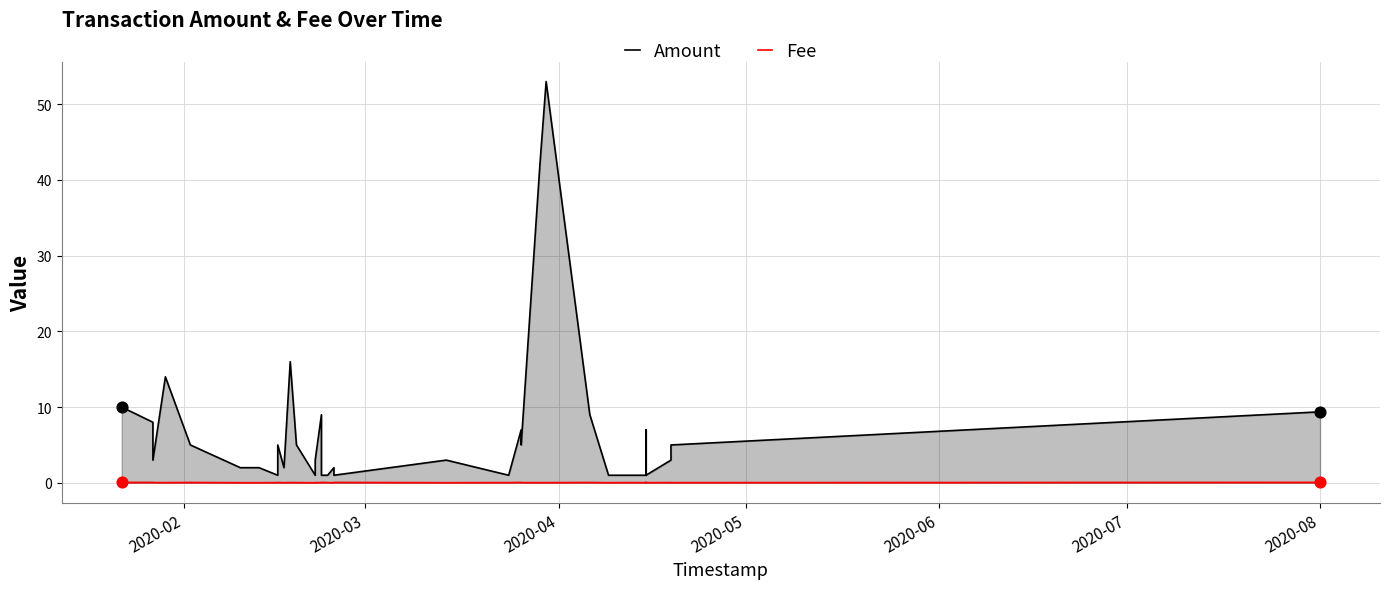

Which series has the widest spread of Y values?

Amount